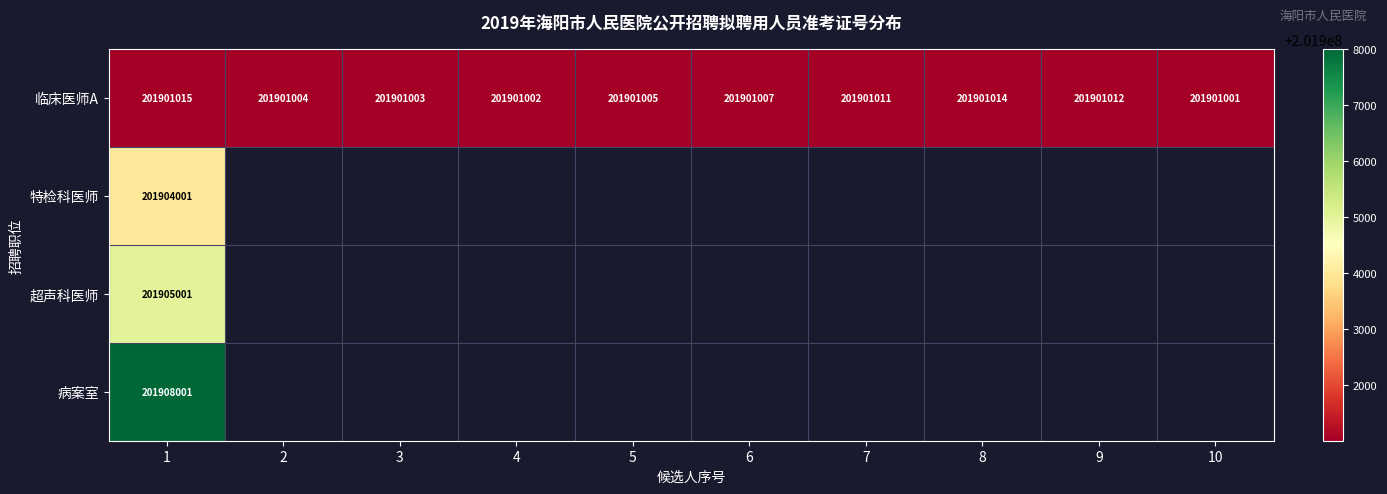

What is the difference between the second highest and second lowest values in the 临床医师A series?

12